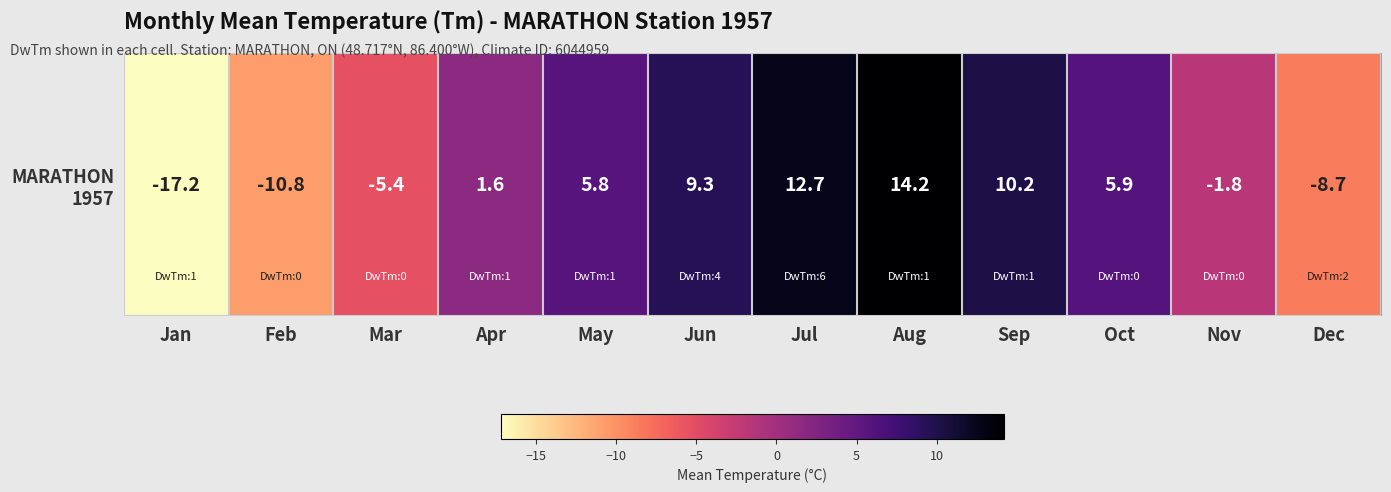

What is the difference between the maximum and minimum values?

31.4